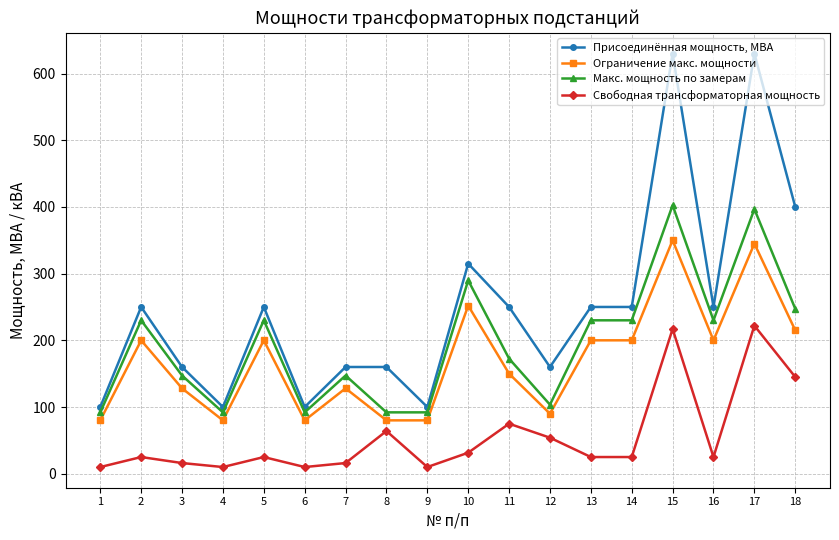

What is the sum of the Макс. мощность по замерам values at 8 and 16?

322.0